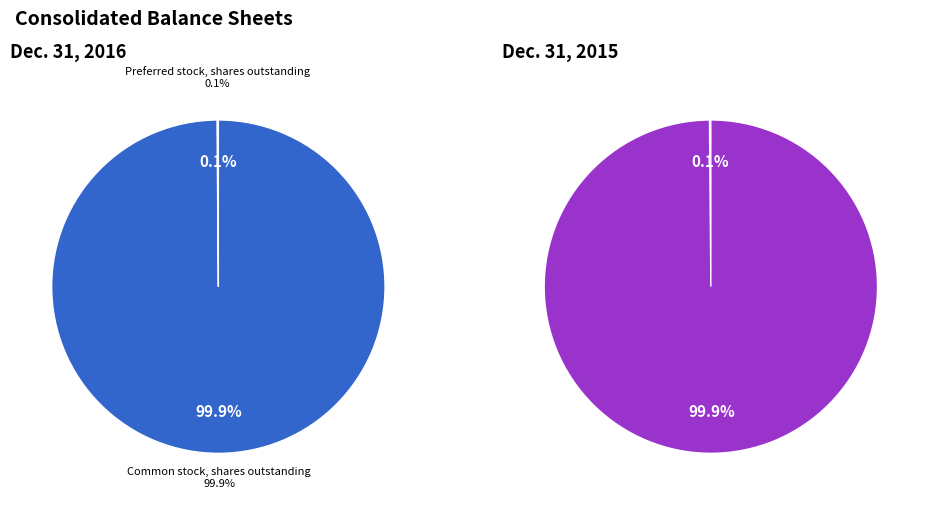

What percentage do Preferred stock, shares outstanding and Common stock, shares outstanding together represent?

100.0%